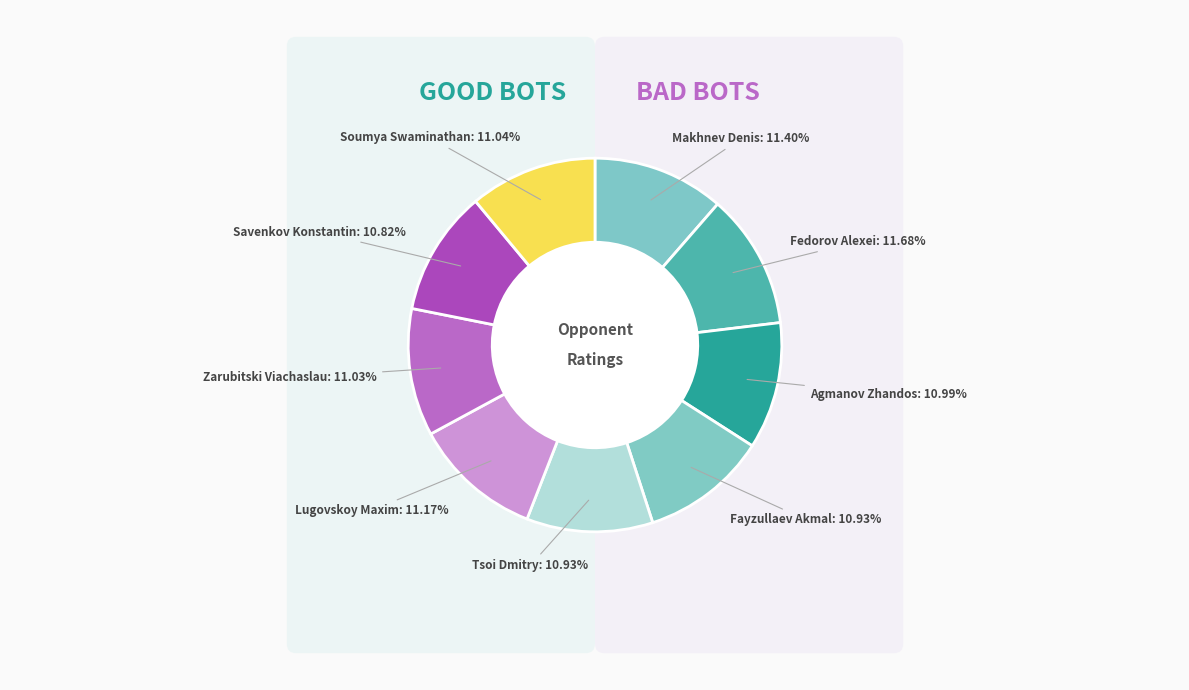

To the nearest percent, what is the combined percentage of Soumya Swaminathan and Fayzullaev Akmal?

22%